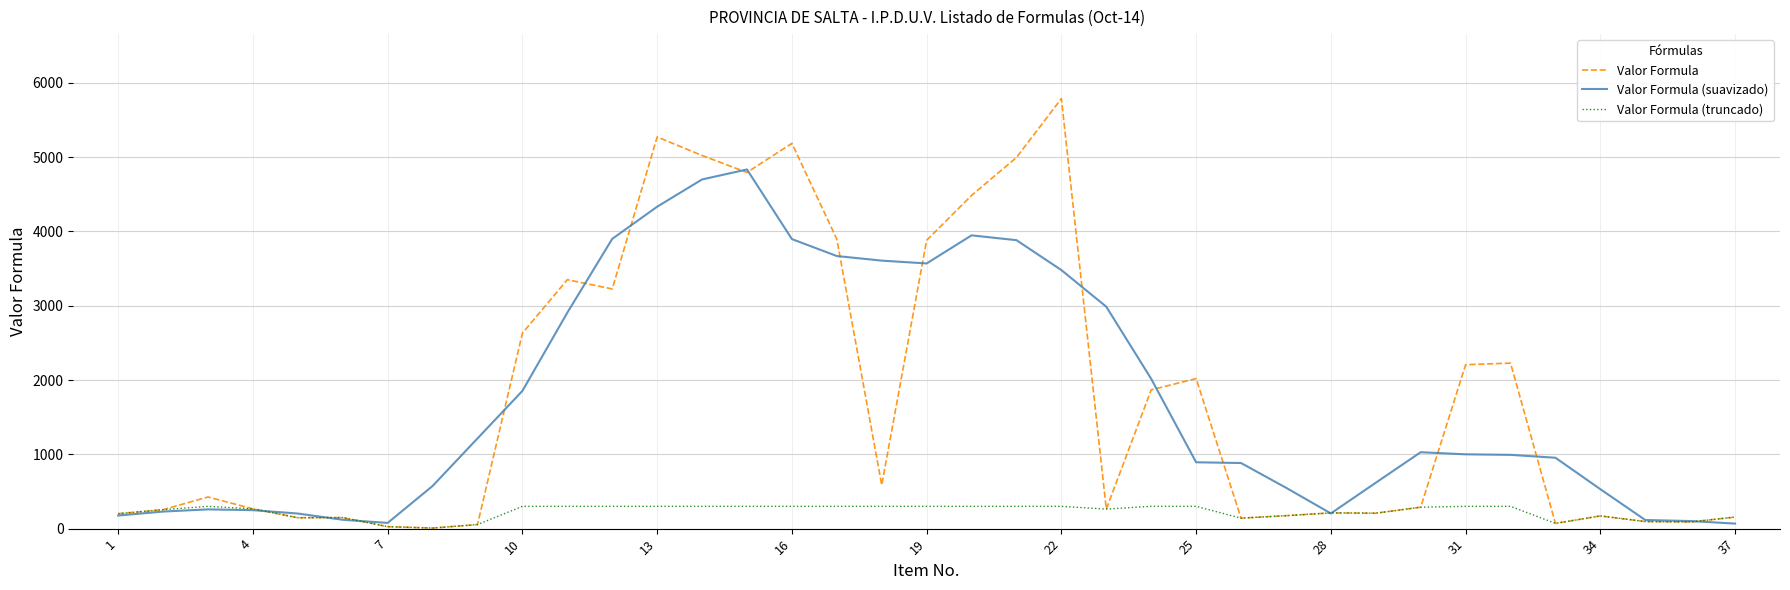

What is the greatest value displayed?

5787.0